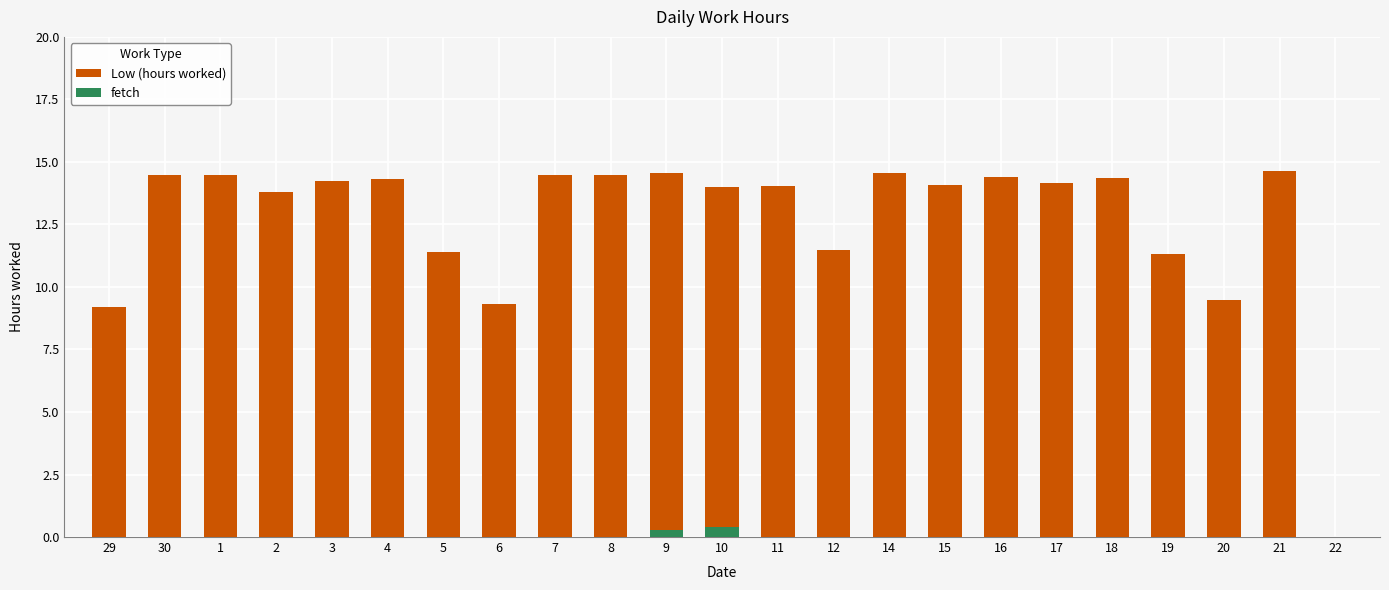

At how many categories does at least one series exceed 4?

22